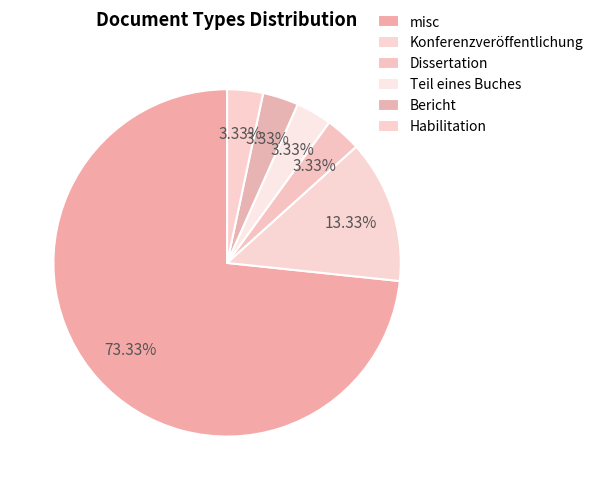

How many slices are in this pie chart?

6